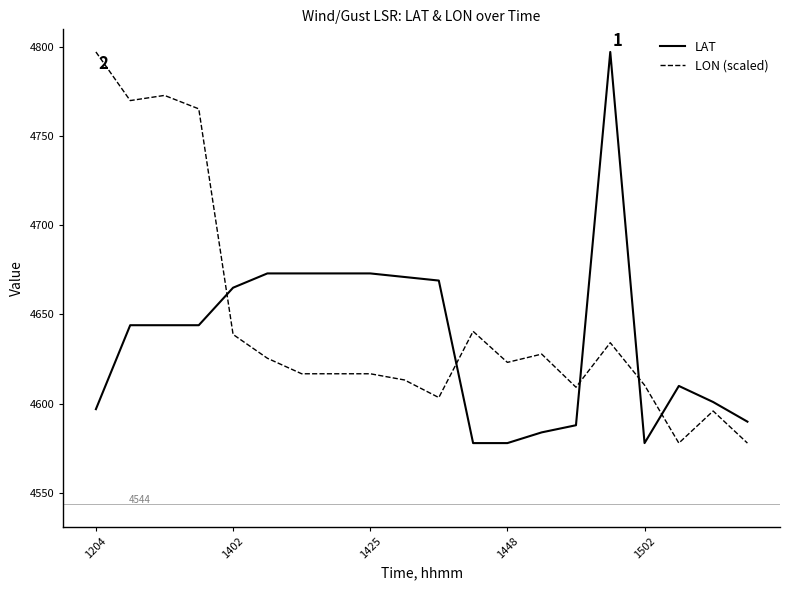

List the series in order of their overall mean, highest first.

LON (scaled), LAT